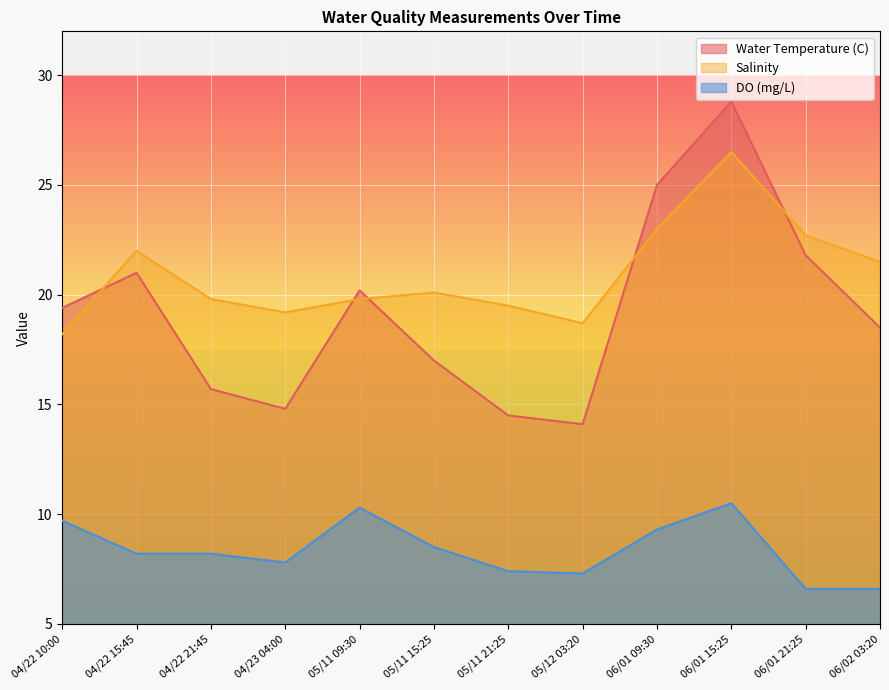

What is the difference between the DO (mg/L) values at 06/02 03:20 and 04/22 21:45?

1.6